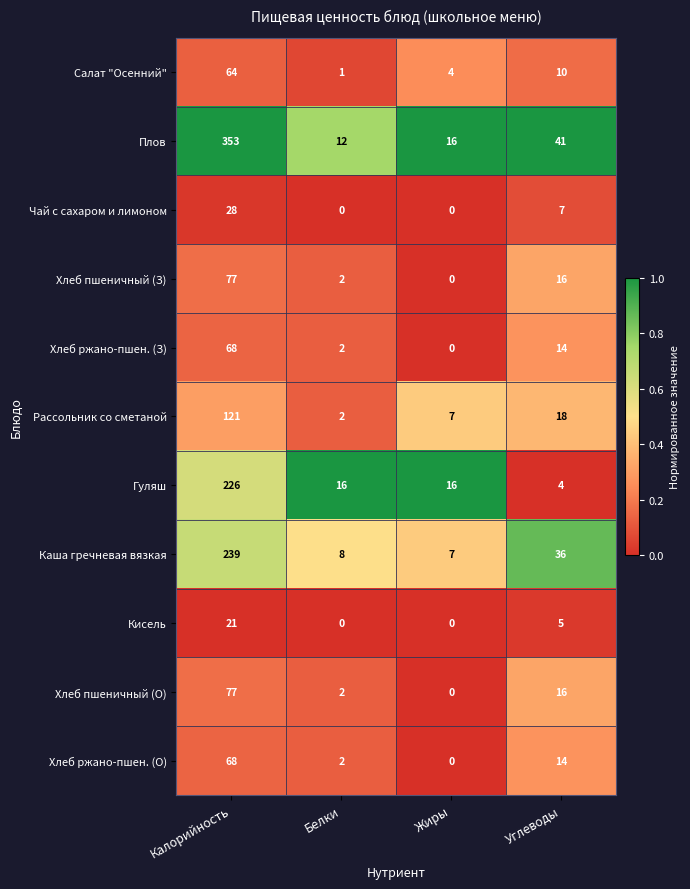

What is the maximum value shown in the chart?

353